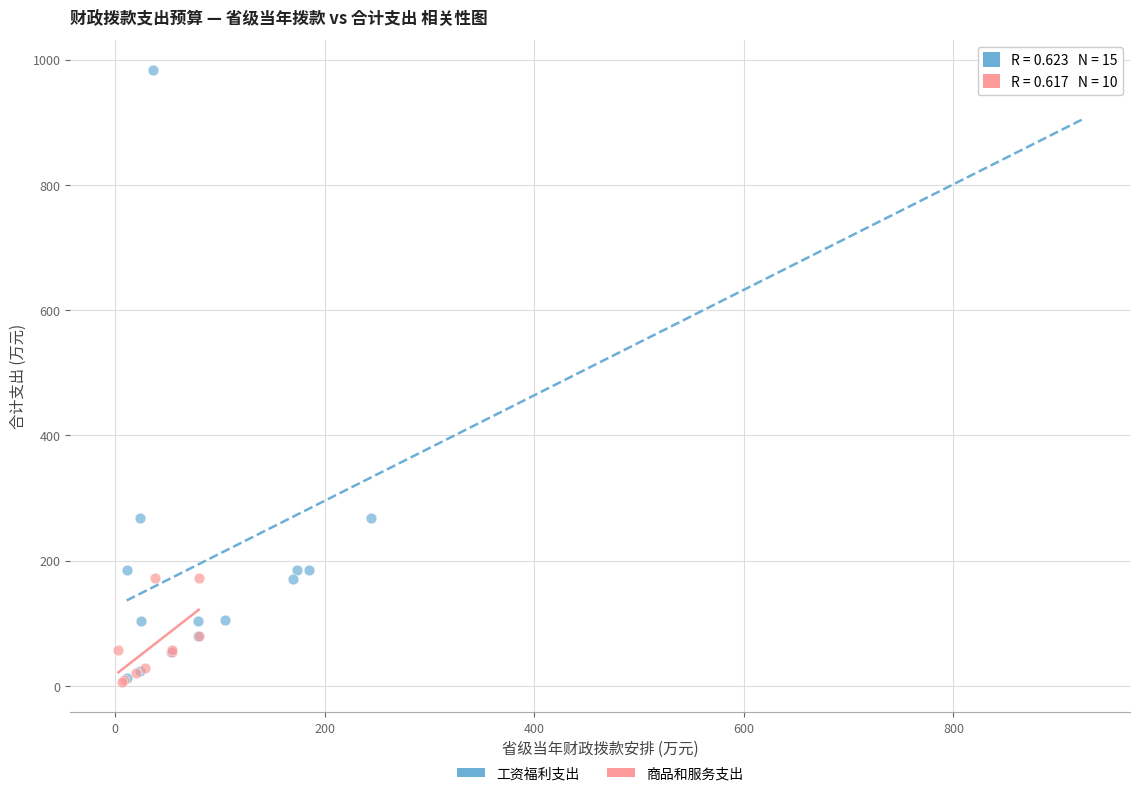

Which series contains the highest Y value?

工资福利支出